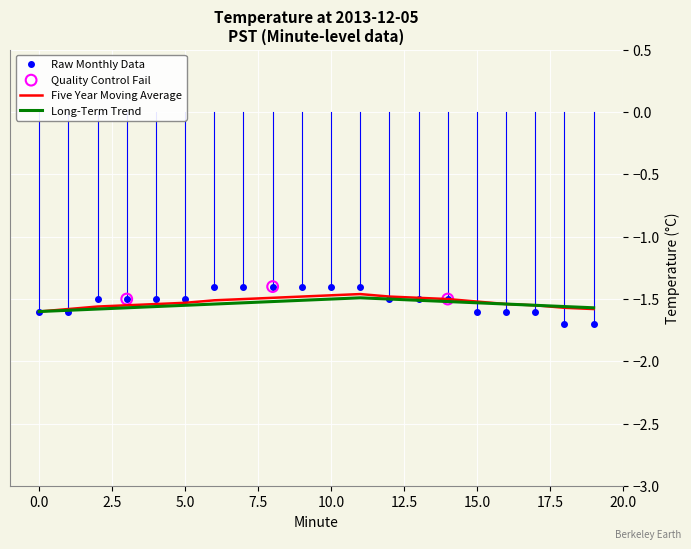

Which series has the widest spread of values?

Raw Monthly Data